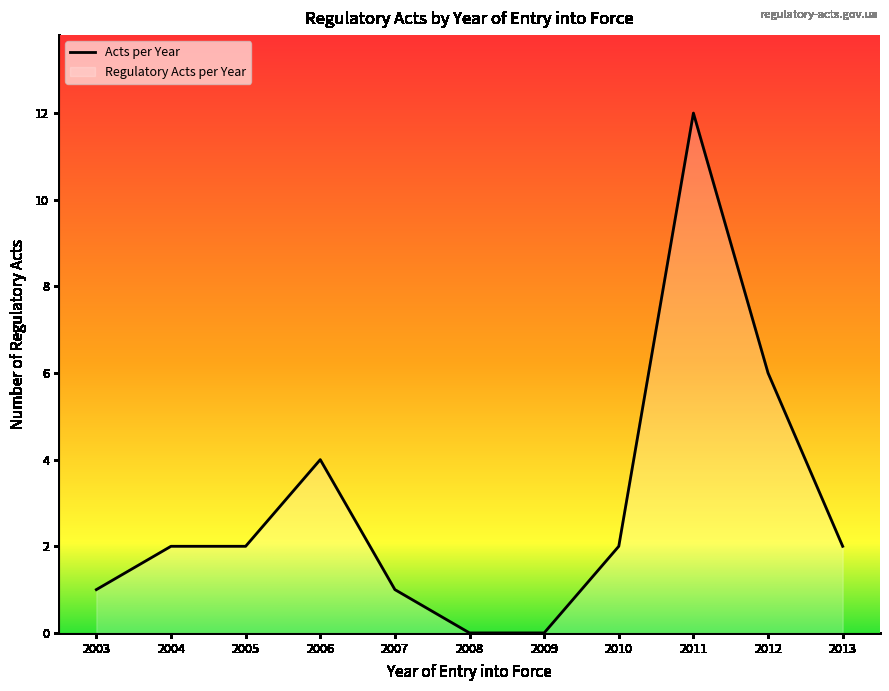

What is the sum of the values at 2011 and 2006?

16